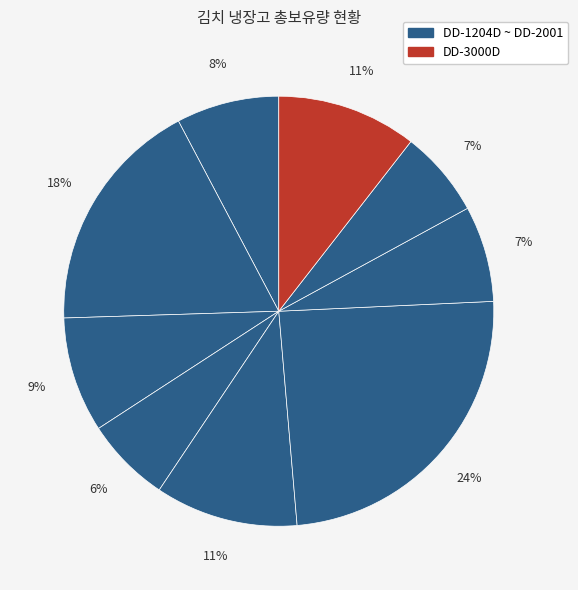

Rank the categories by value from highest to lowest.

DD-1101, DD-1234D, DD-955D, DD-3000D, DD-1204AD, DD-1204D, DD-1121D, DD-2001, DD-1515D